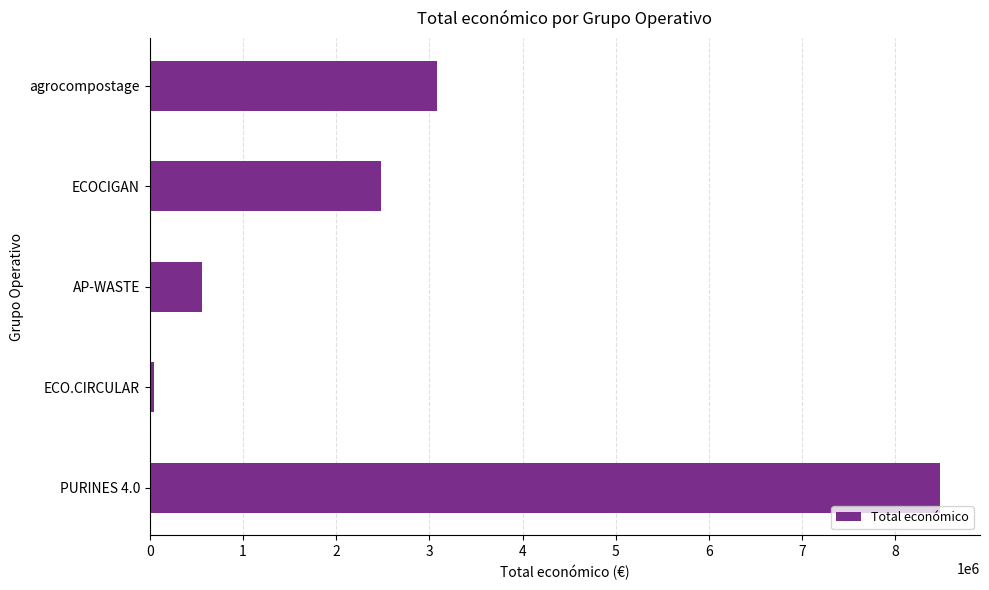

At which category does the chart reach its minimum across all series?

ECO.CIRCULAR